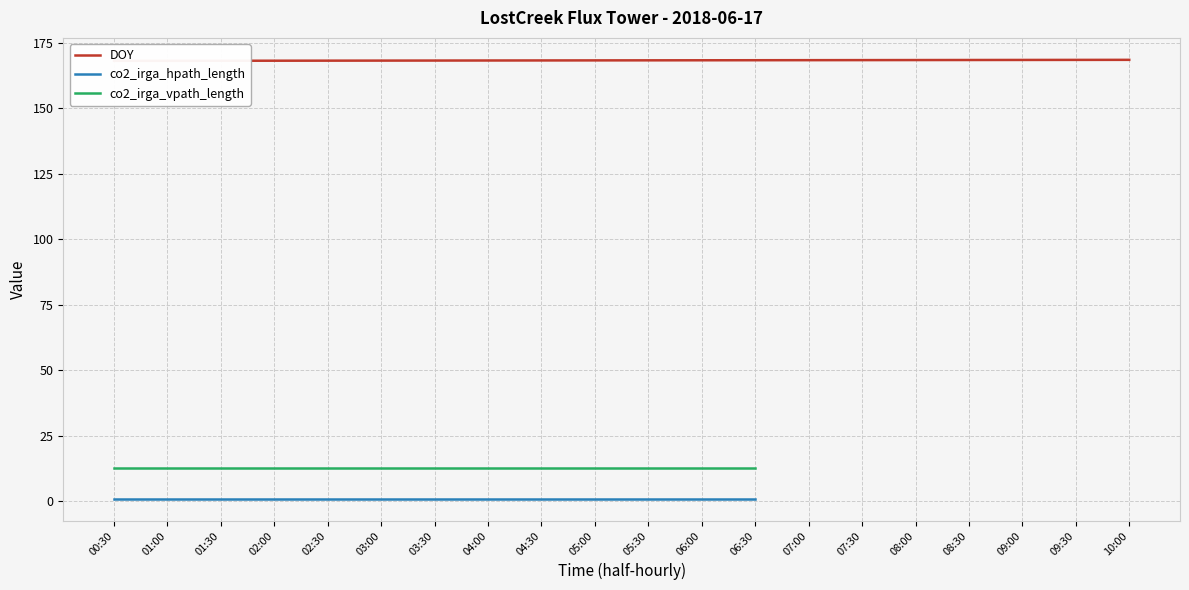

What is the minimum value for DOY?

168.0